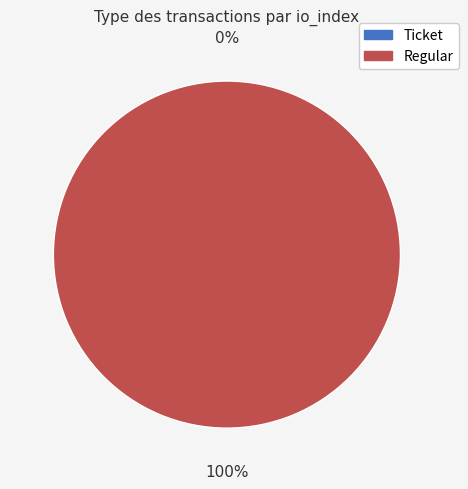

The Regular slice represents 87% of the pie. True or false?

False